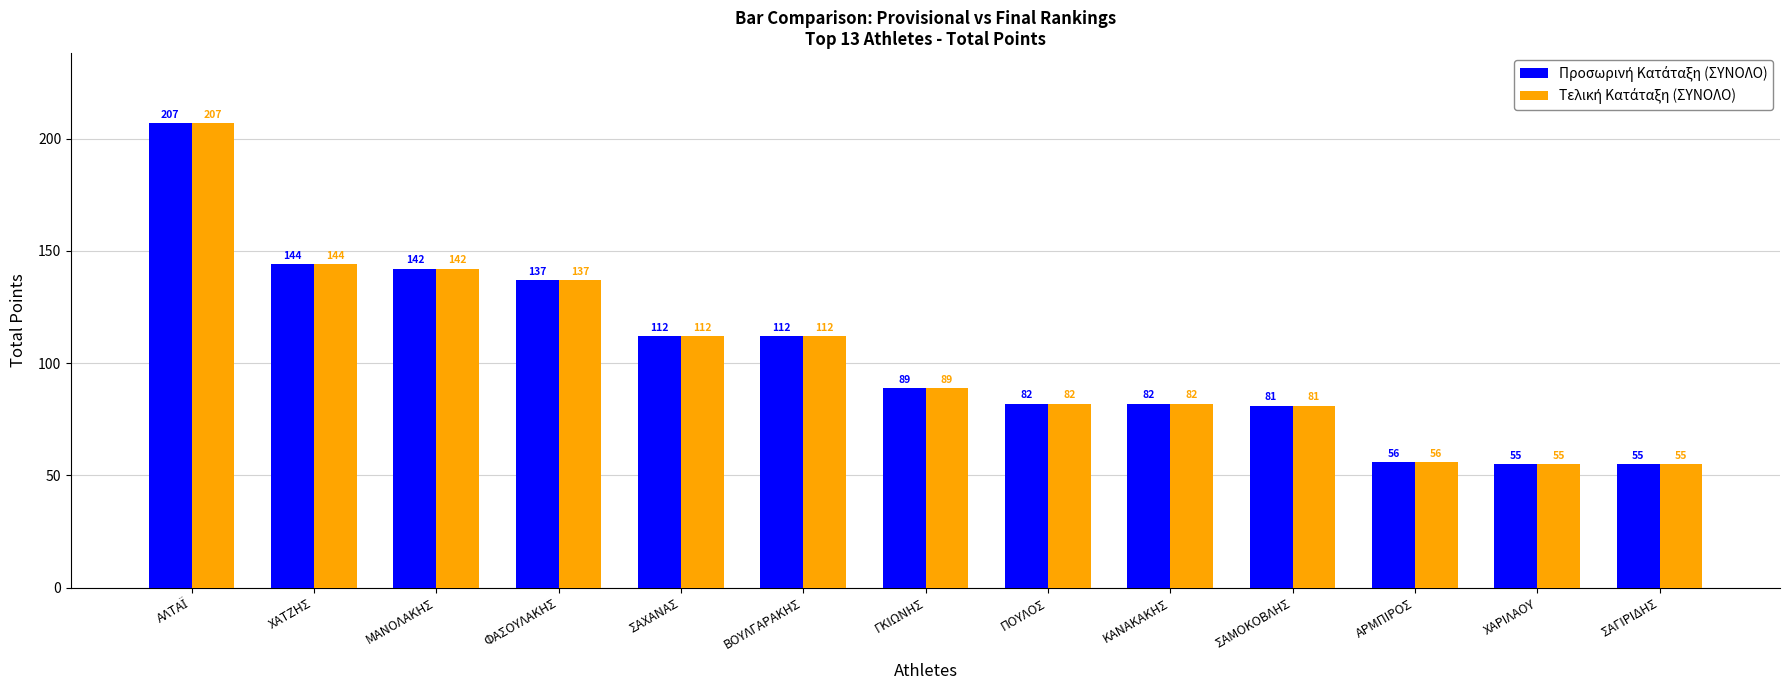

What is the maximum value shown in the chart?

207